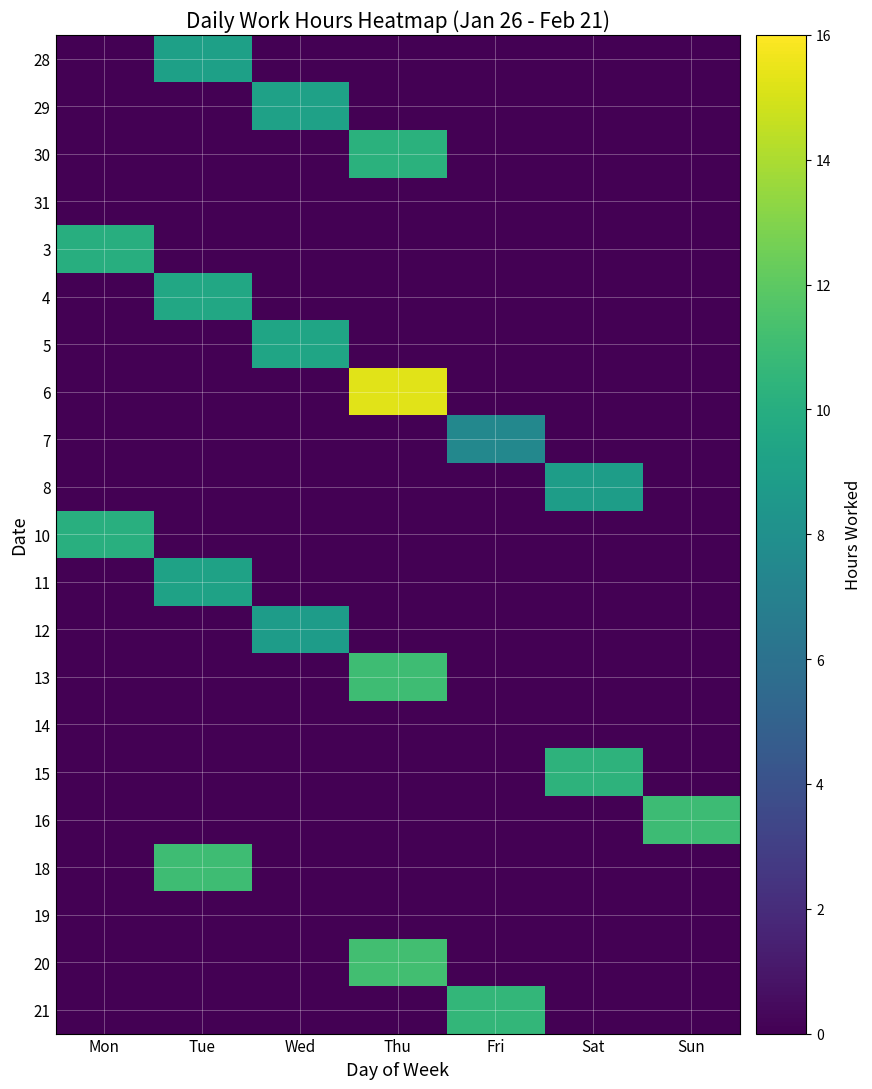

What is the greatest value displayed?

15.3